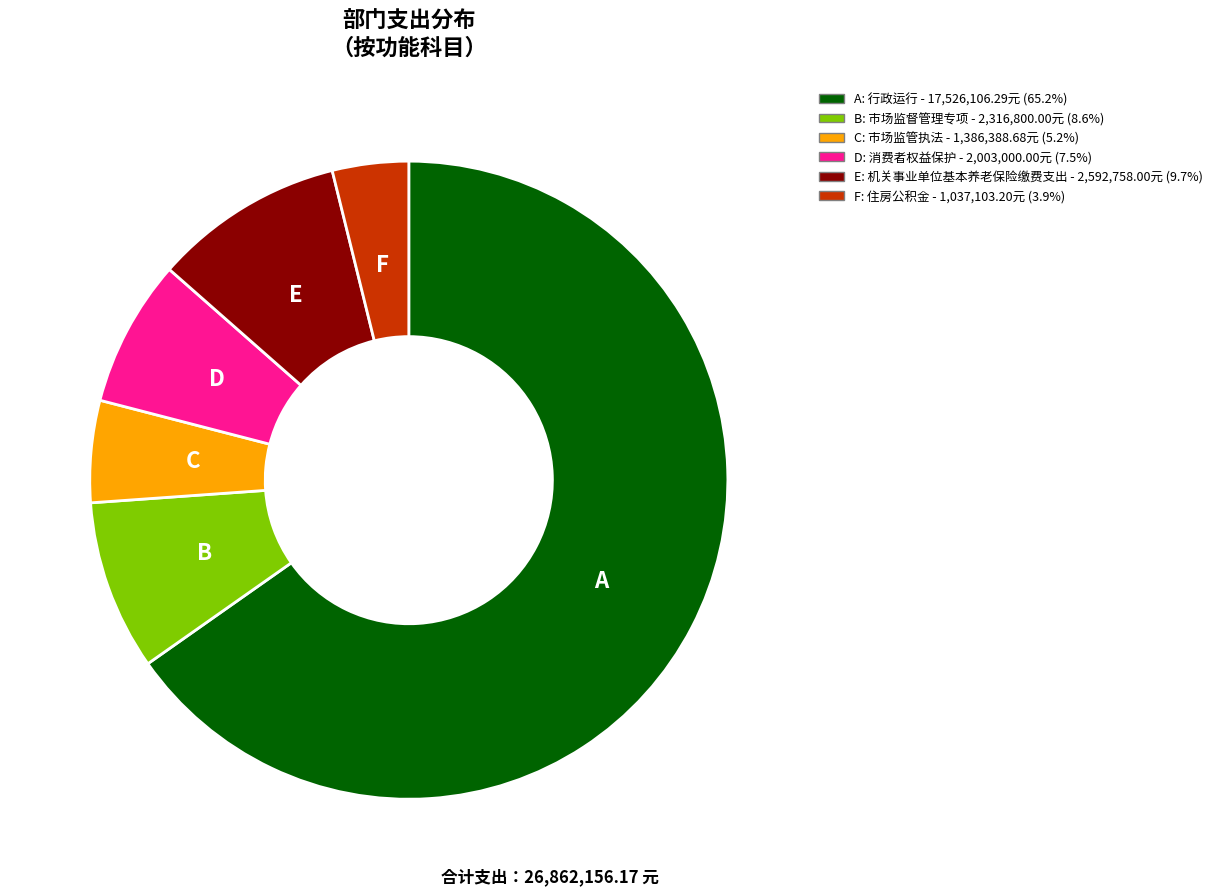

What is the ratio of the value at C: 市场监管执法 - 1,386,388.68元 (5.2%) to the value at F: 住房公积金 - 1,037,103.20元 (3.9%)?

1.3